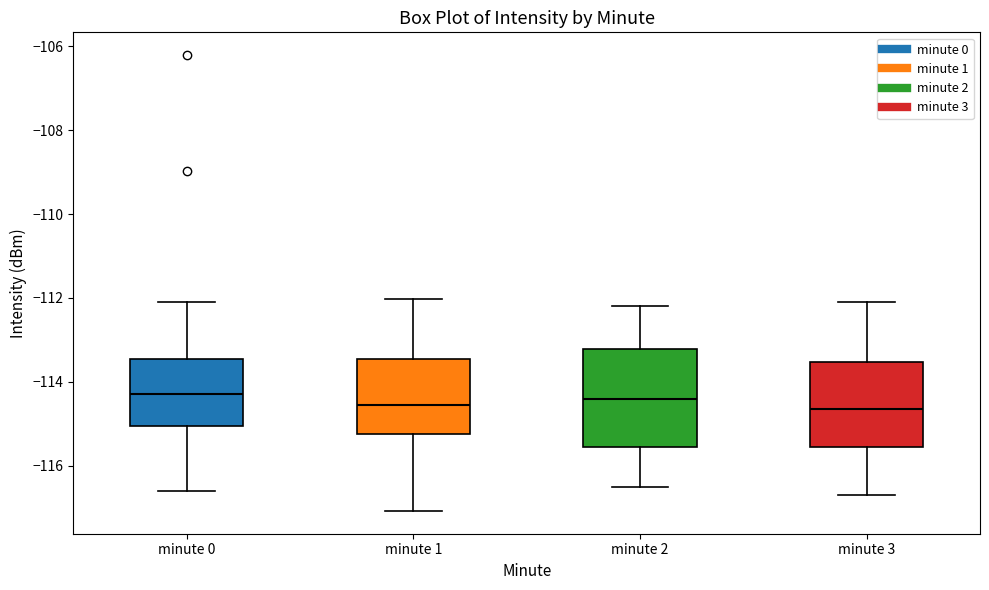

Where is the lower edge of the box for minute 2 on the y-axis? The values are not printed on the chart, so give them approximately, as read against the axis.

-115.6